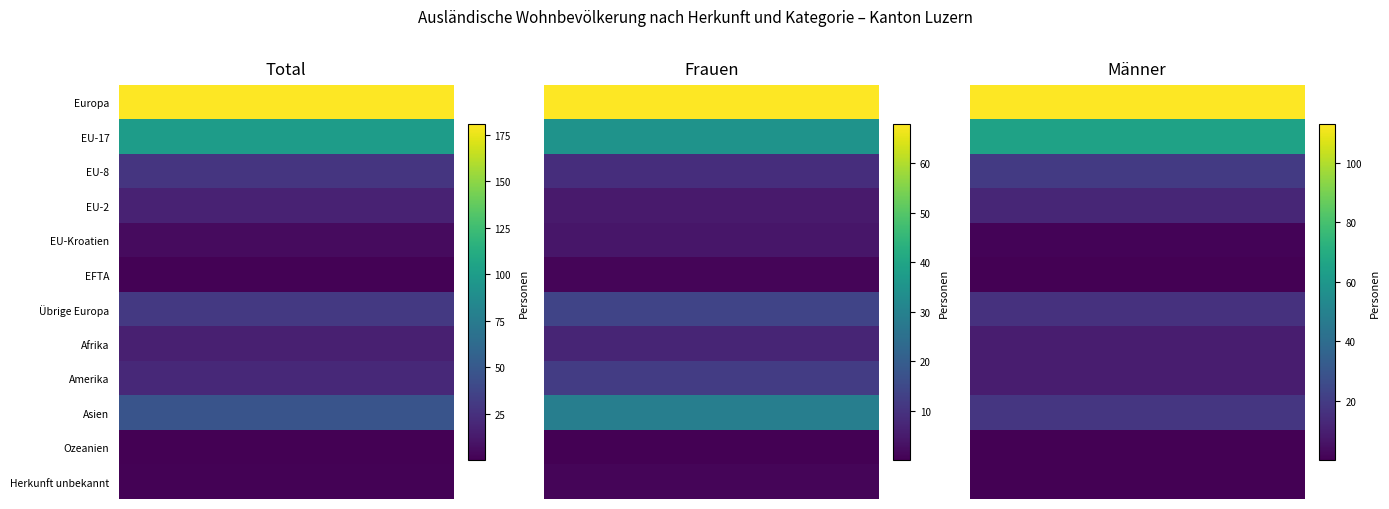

List the series in order of their peak value, lowest first.

EFTA, Ozeanien, Herkunft unbekannt, EU-Kroatien, Afrika, Amerika, EU-2, Übrige Europa, Asien, EU-8, EU-17, Europa